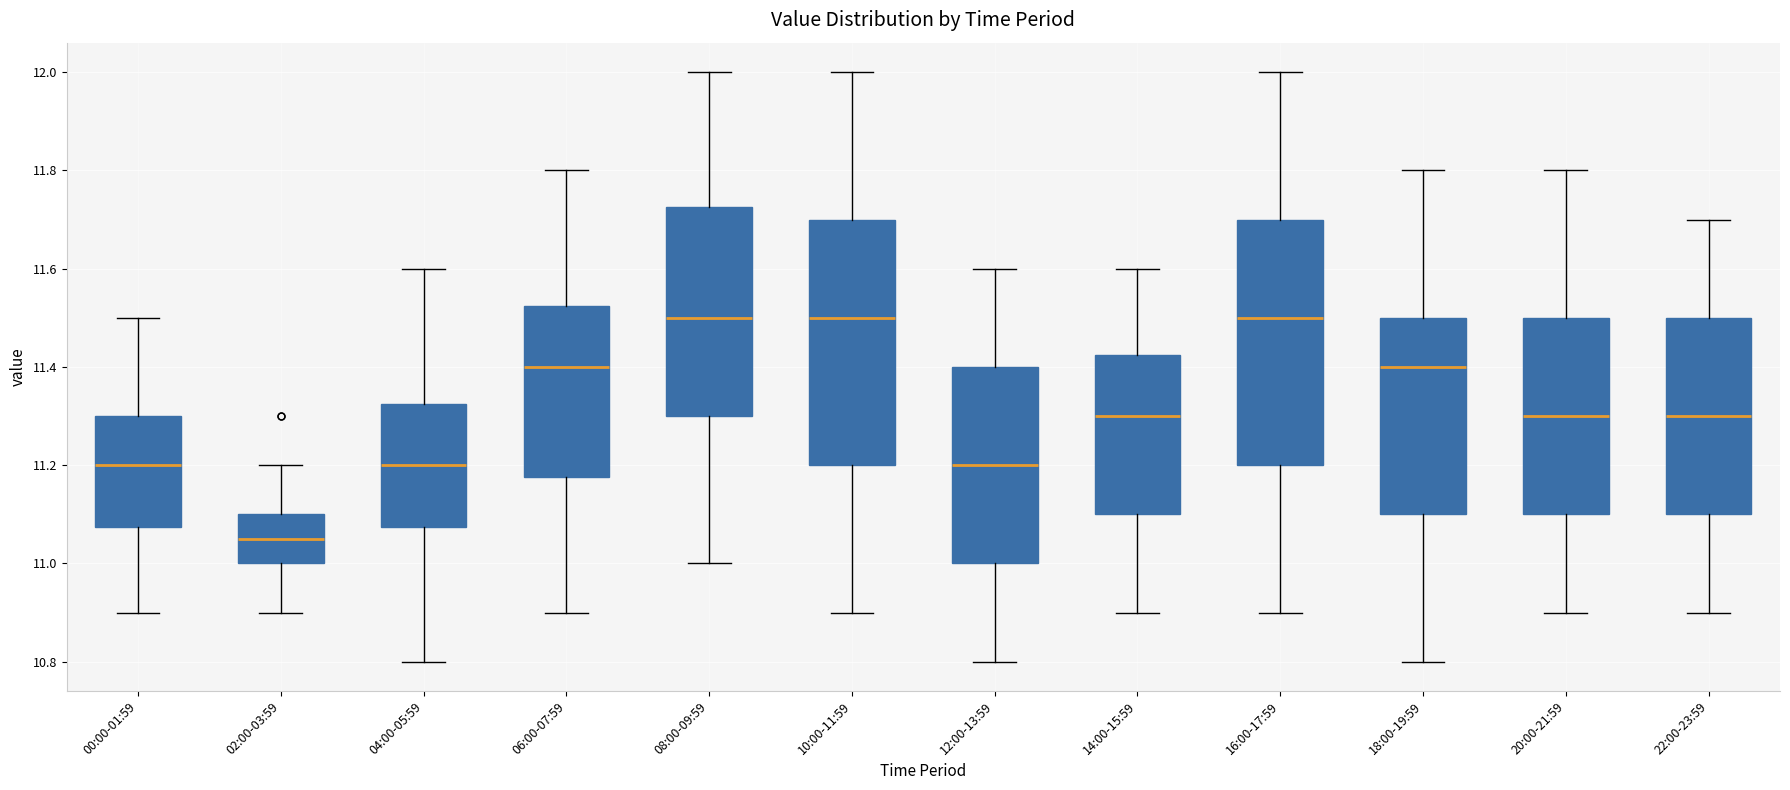

Reading left to right, transcribe this box plot: for each box, give where its median line is, the range the box spans, and where its two whiskers end, as read against the y-axis. The values are not printed on the chart, so give them approximately, as read against the axis.

00:00-01:59: median 11.20, box 11.08 to 11.30, whiskers 10.90 to 11.50
02:00-03:59: median 11.06, box 11.00 to 11.10, whiskers 10.90 to 11.20
04:00-05:59: median 11.20, box 11.08 to 11.32, whiskers 10.80 to 11.60
06:00-07:59: median 11.40, box 11.18 to 11.52, whiskers 10.90 to 11.80
08:00-09:59: median 11.50, box 11.30 to 11.72, whiskers 11.00 to 12.00
10:00-11:59: median 11.50, box 11.20 to 11.70, whiskers 10.90 to 12.00
12:00-13:59: median 11.20, box 11.00 to 11.40, whiskers 10.80 to 11.60
14:00-15:59: median 11.30, box 11.10 to 11.42, whiskers 10.90 to 11.60
16:00-17:59: median 11.50, box 11.20 to 11.70, whiskers 10.90 to 12.00
18:00-19:59: median 11.40, box 11.10 to 11.50, whiskers 10.80 to 11.80
20:00-21:59: median 11.30, box 11.10 to 11.50, whiskers 10.90 to 11.80
22:00-23:59: median 11.30, box 11.10 to 11.50, whiskers 10.90 to 11.70